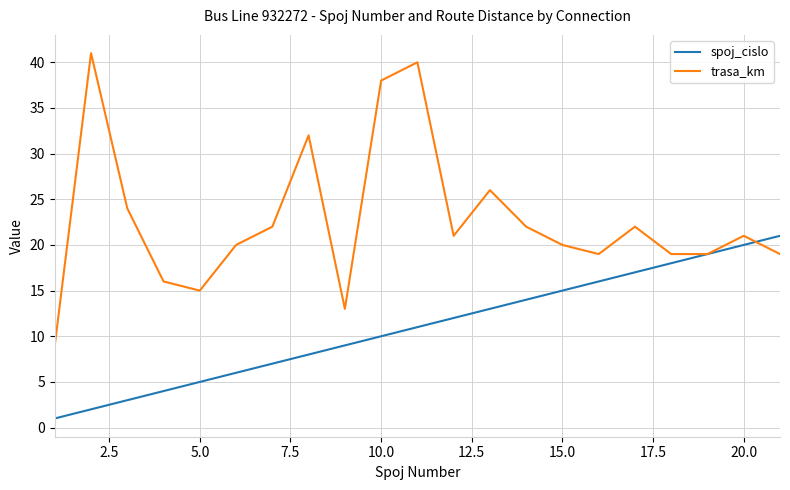

Which series has the largest total across all categories?

trasa_km